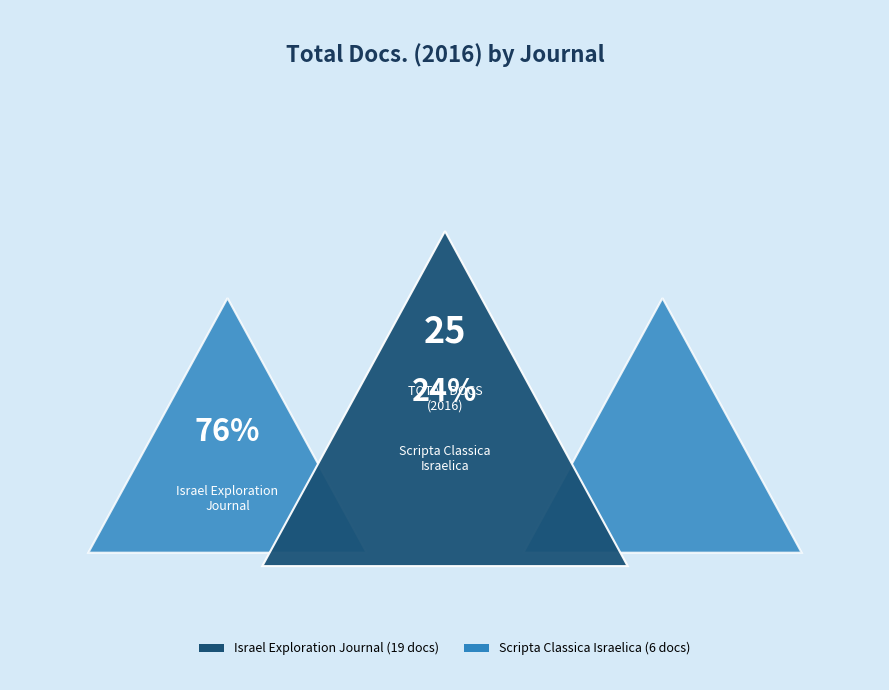

Between Israel Exploration Journal and Scripta Classica Israelica, which is larger?

Israel Exploration Journal